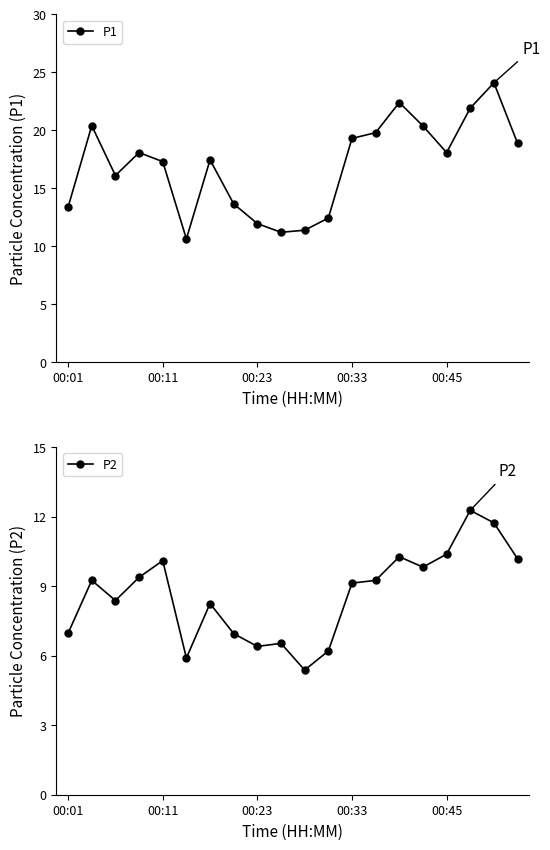

True or false: P1 has more than 2 points higher than both neighbors.

True